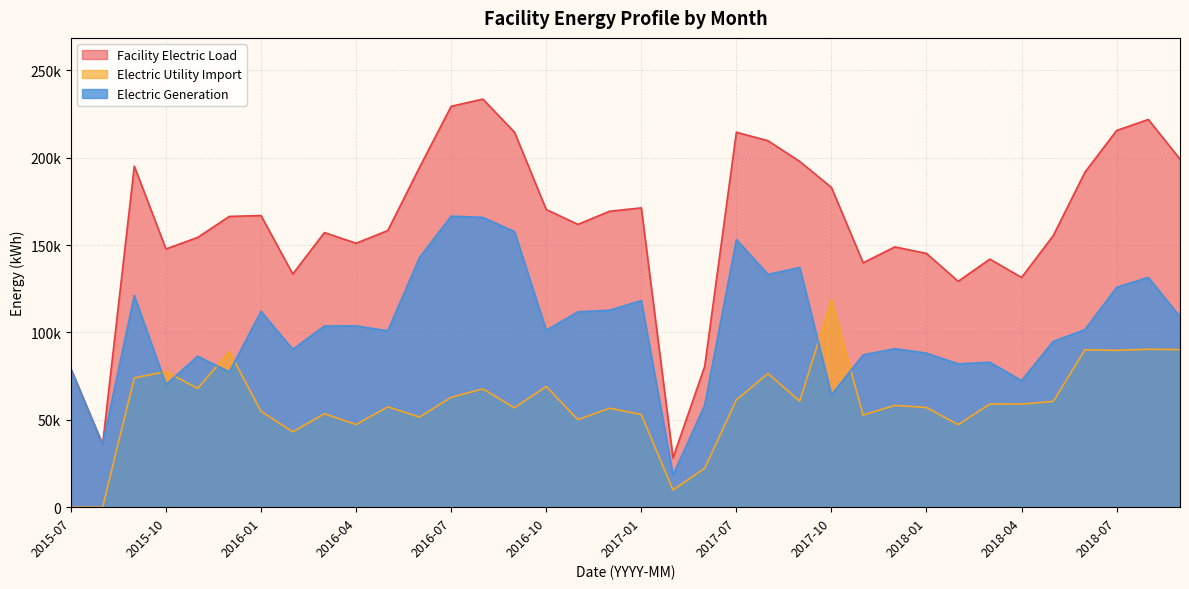

What is the label of the 33rd point from the left?

2018-06